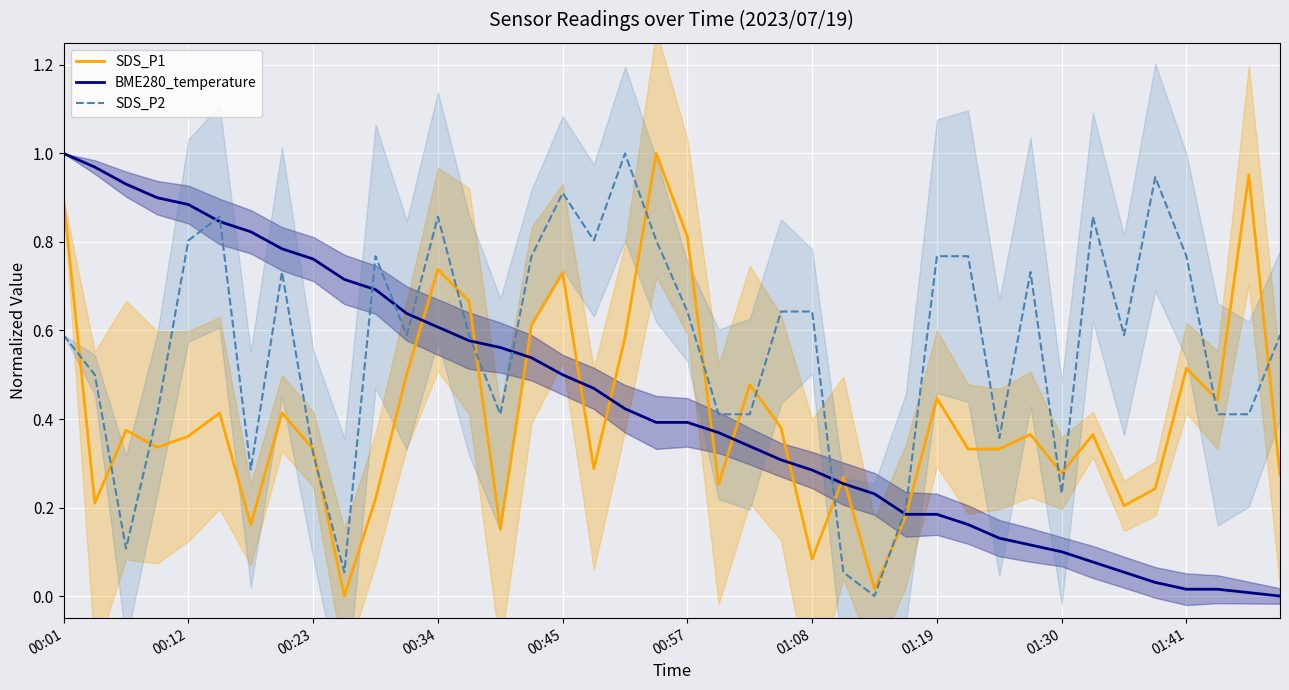

The SDS_P1 series shows 0.4 at 21. True or false?

False